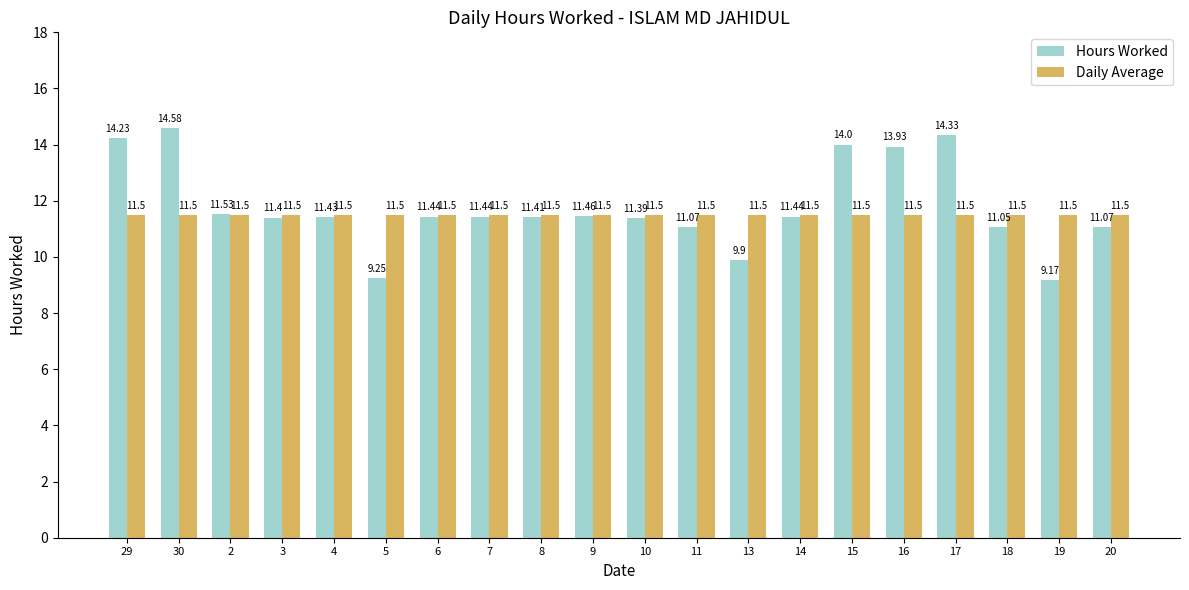

At which category is the sum across all series the highest?

30